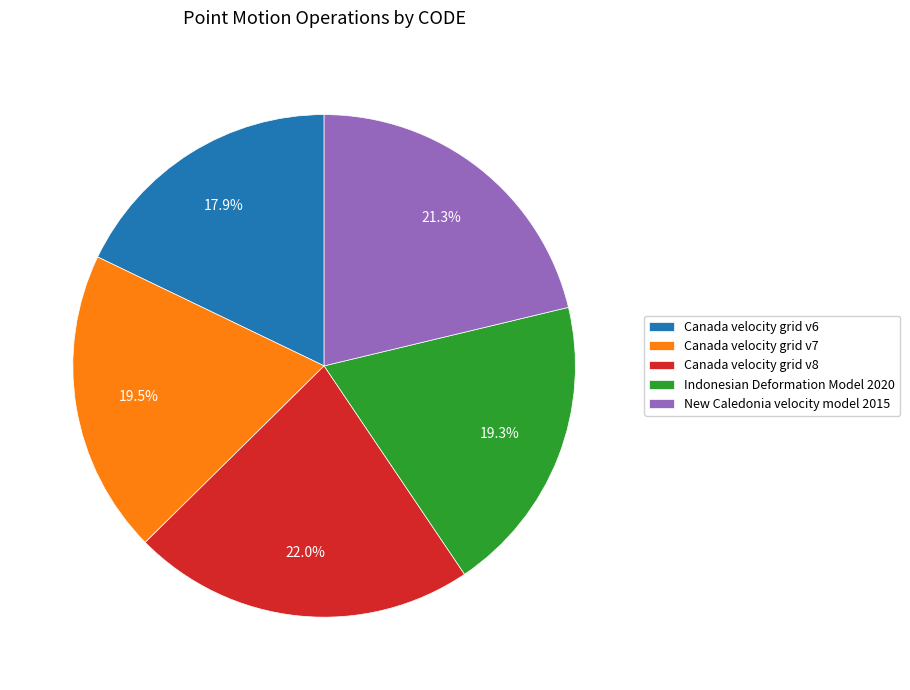

What percentage is the Canada velocity grid v8 slice, to the nearest percent?

22%